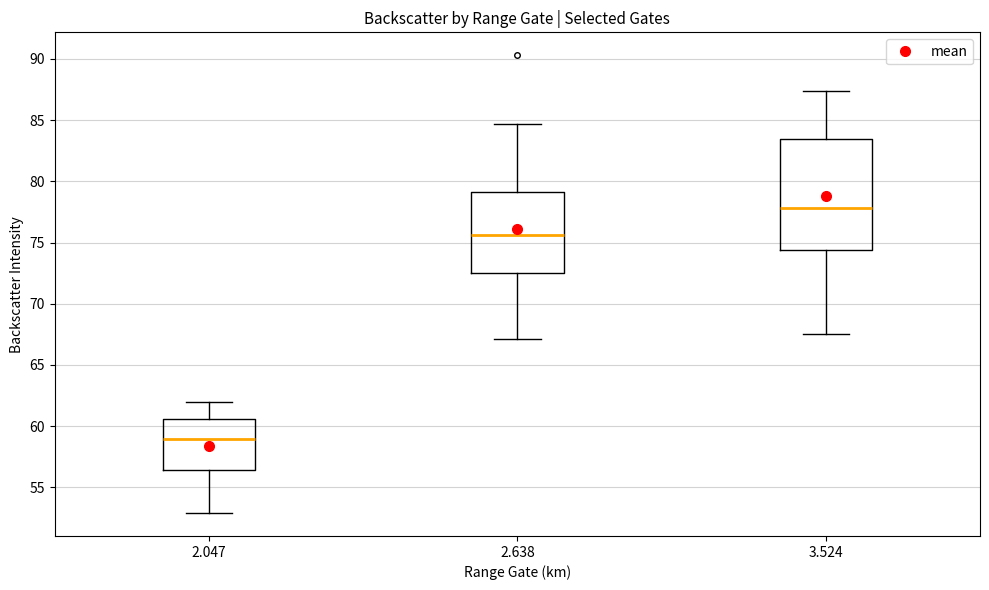

Which box's median line is the highest?

3.524